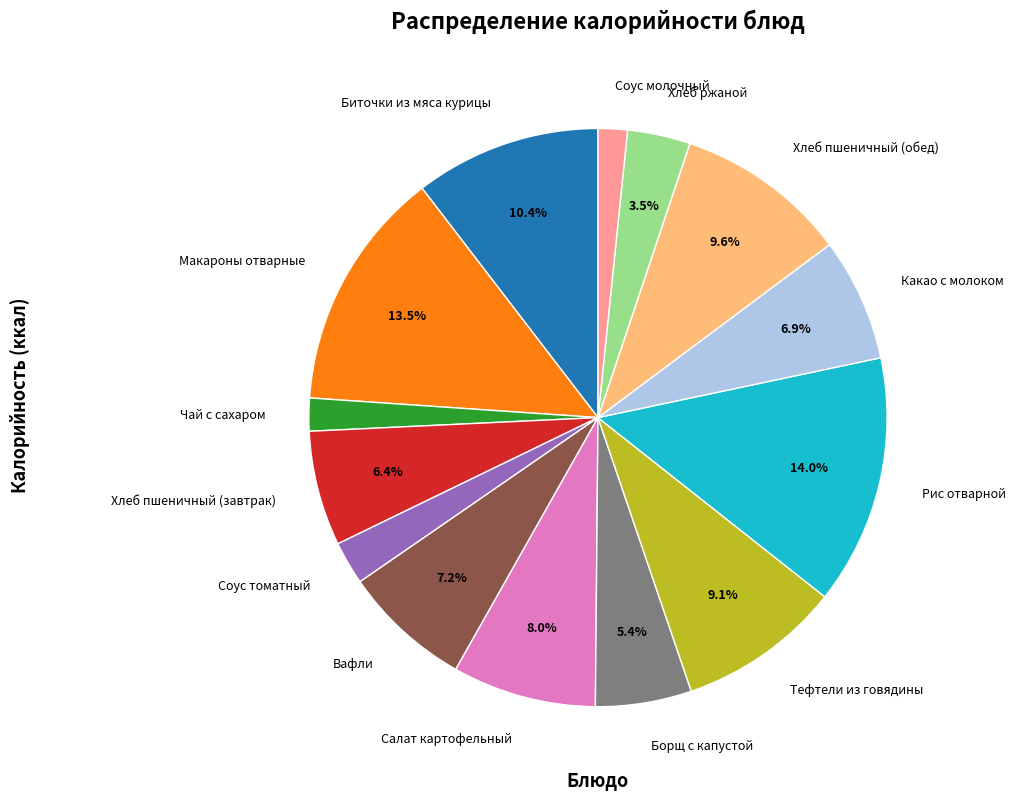

Do Соус молочный and Рис отварной together represent more than half of the pie?

No